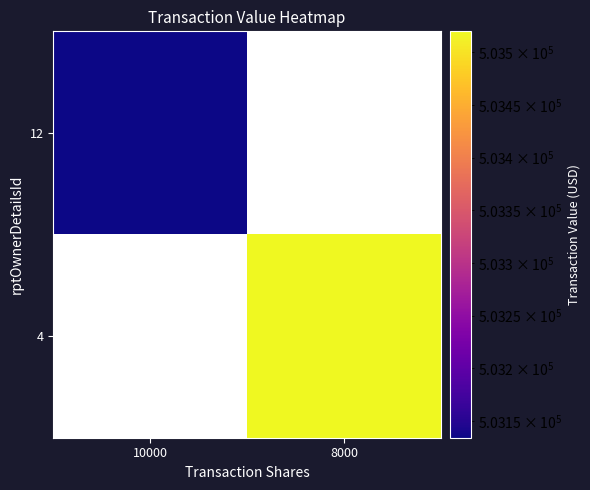

How many values in 12 are above zero?

1